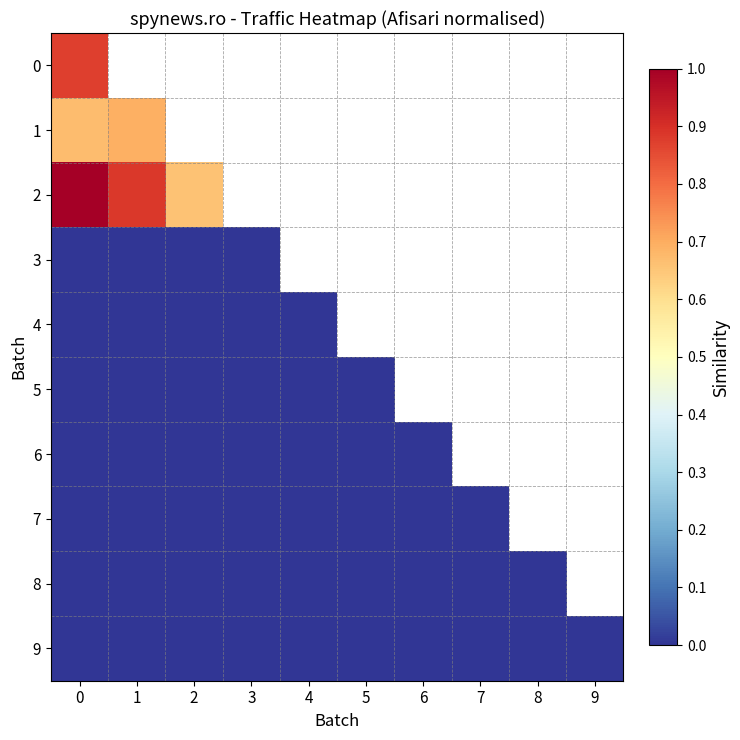

Is it true that 6 equals 0.0 at 3?

True